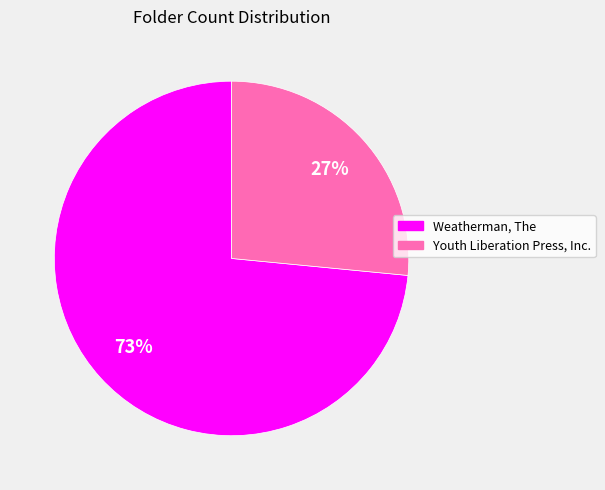

Does Youth Liberation Press, Inc. account for over 50% of the chart?

No